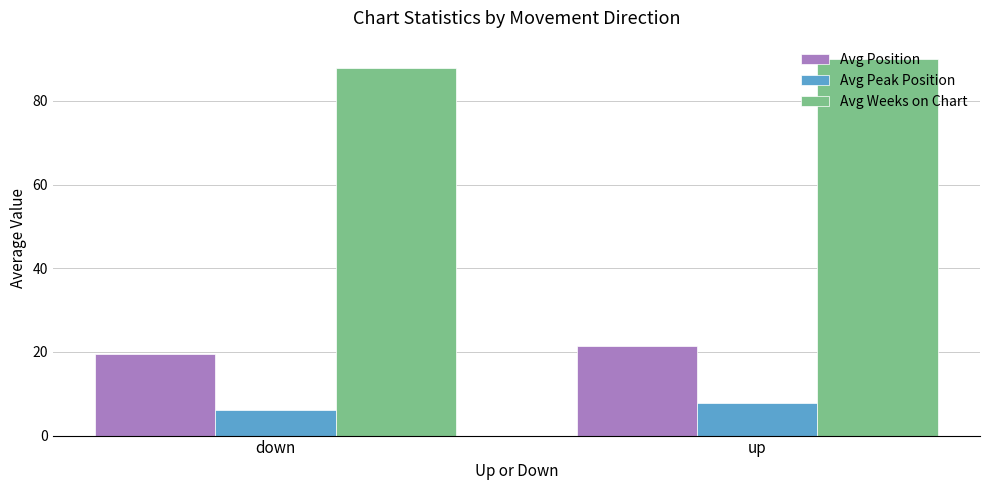

How many Avg Position values are between 19 and 21?

1